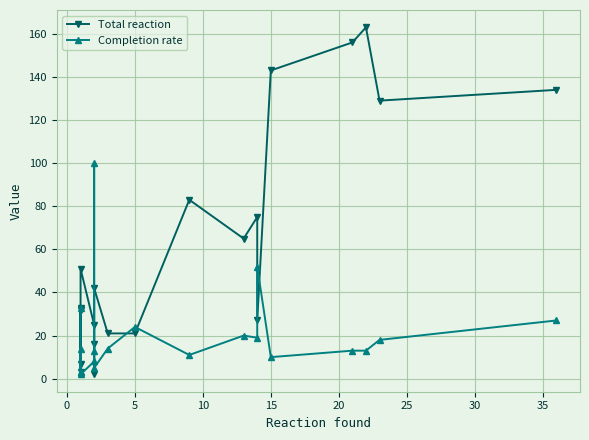

How many values in the Total reaction series are below 42?

10